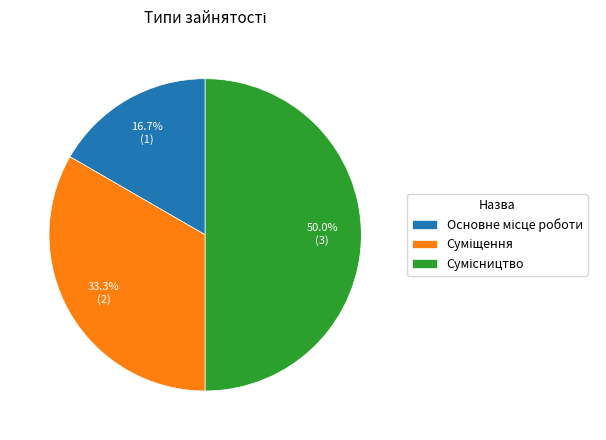

Rank the categories by value from highest to lowest.

Сумісництво, Суміщення, Основне місце роботи